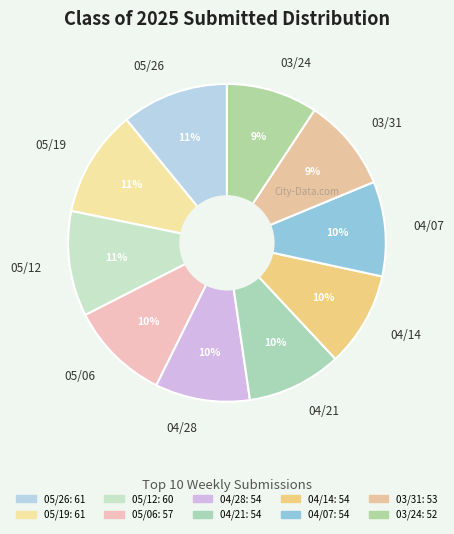

To the nearest percent, what is the difference between the 05/06 and 05/26 slice percentages?

1%